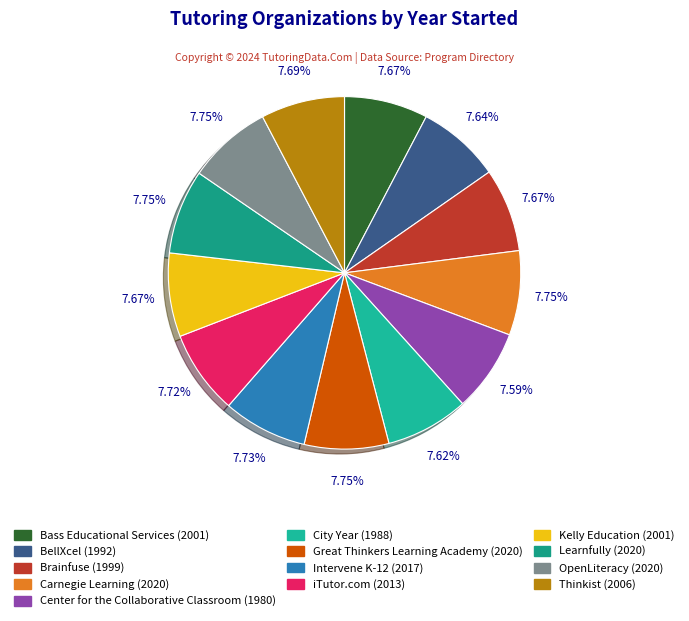

How many segments does this pie chart have?

13